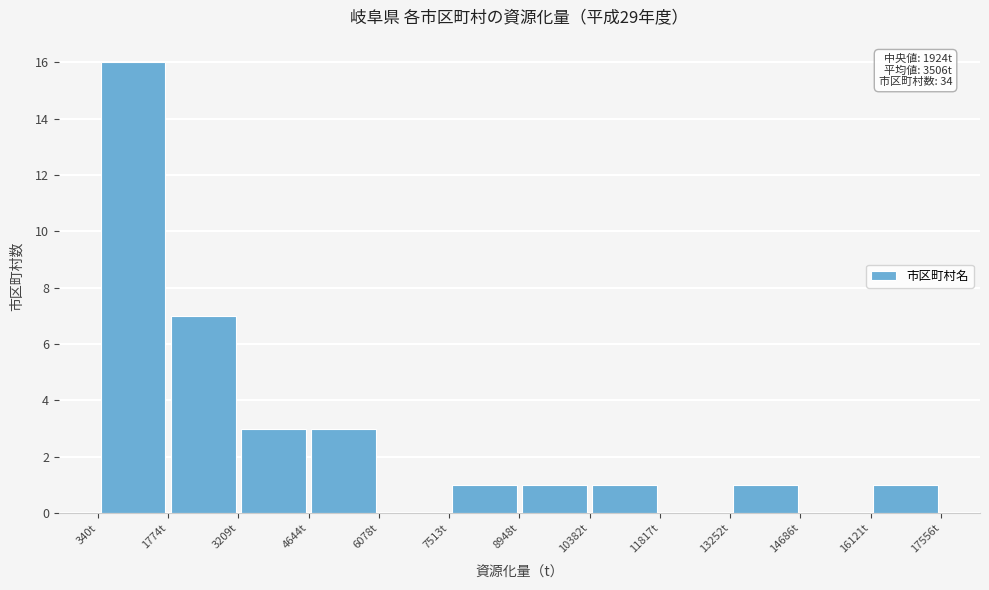

Which range on the x-axis has the tallest bar?

400 to 1800